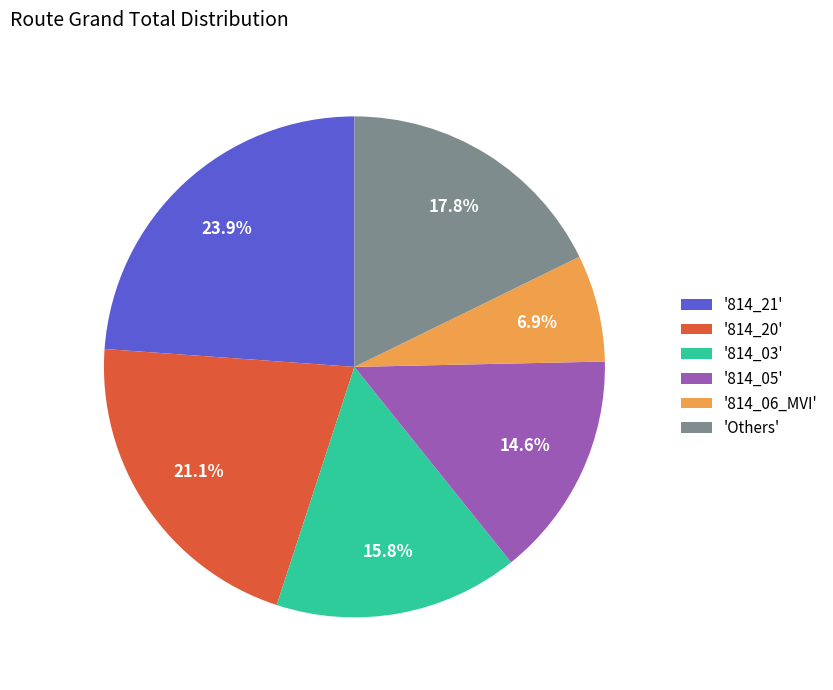

Is there a majority slice in this chart?

No